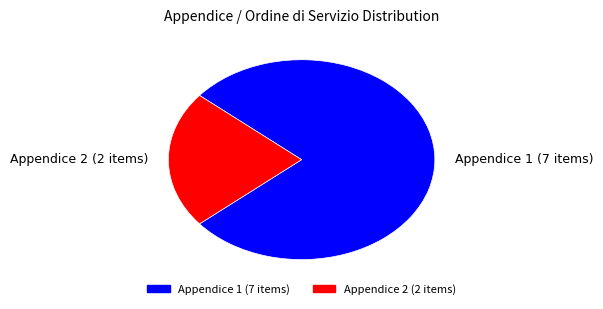

Between Appendice 1 (7 items) and Appendice 2 (2 items), which is larger?

Appendice 1 (7 items)